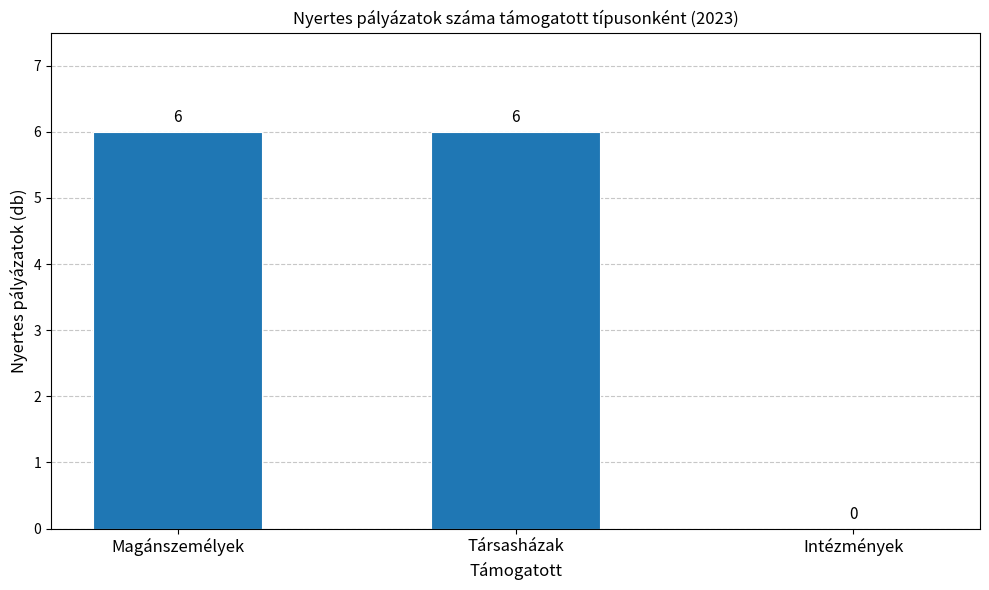

What is the sum of all values?

12